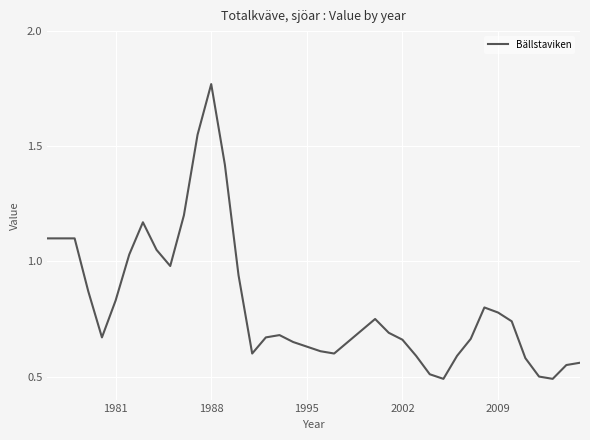

How many lines are shown in the chart?

1